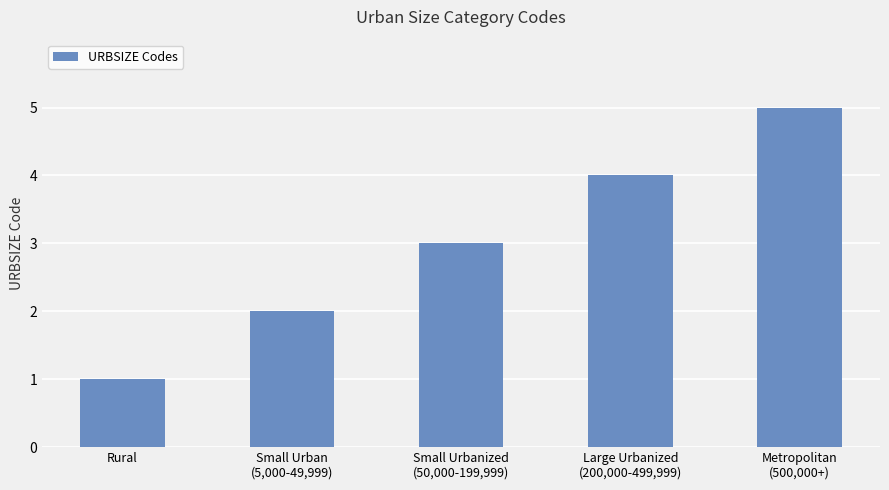

Reading right to left, what are all the values shown in this chart?

Metropolitan
(500,000+)=5	Large Urbanized
(200,000-499,999)=4	Small Urbanized
(50,000-199,999)=3	Small Urban
(5,000-49,999)=2	Rural=1